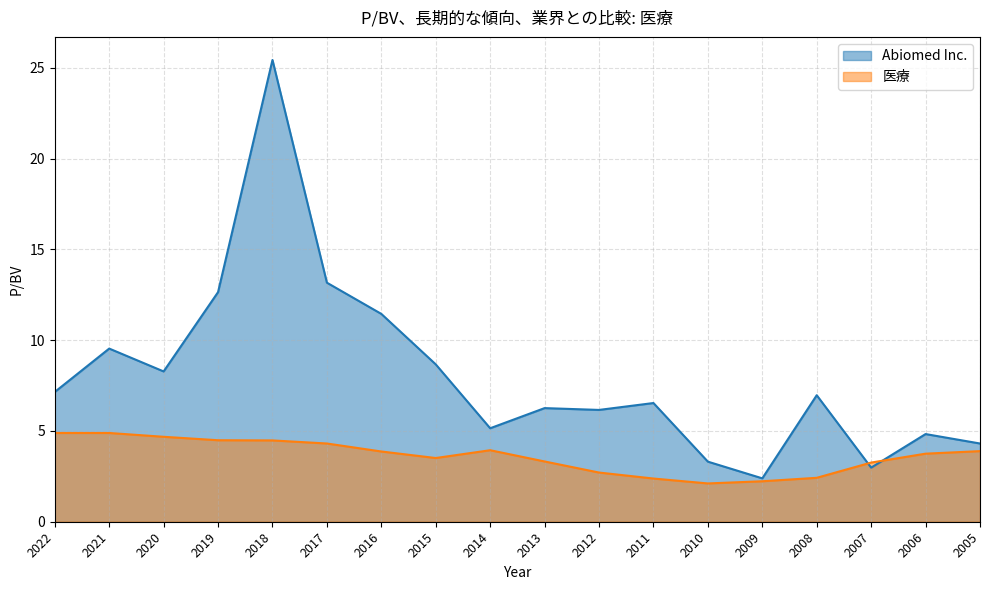

Reading left to right, what are all the values shown in this chart?

Abiomed Inc.: 2022=7.2	2021=9.5	2020=8.3	2019=12.7	2018=25.4	2017=13.2	2016=11.4	2015=8.7	2014=5.2	2013=6.3	2012=6.2	2011=6.5	2010=3.3	2009=2.4	2008=7.0	2007=3.0	2006=4.8	2005=4.3
医療: 2022=4.9	2021=4.9	2020=4.7	2019=4.5	2018=4.5	2017=4.3	2016=3.9	2015=3.5	2014=3.9	2013=3.3	2012=2.7	2011=2.4	2010=2.1	2009=2.2	2008=2.4	2007=3.3	2006=3.8	2005=3.9